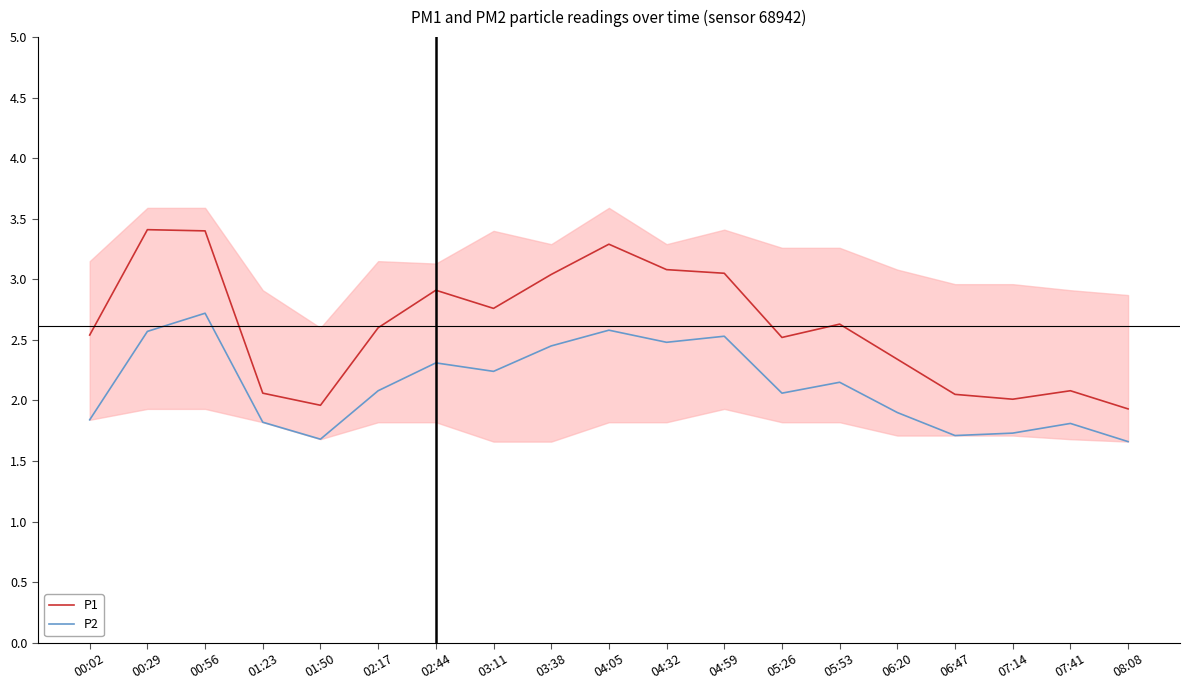

What is the value of the P2 point at the 17th from the left?

1.7